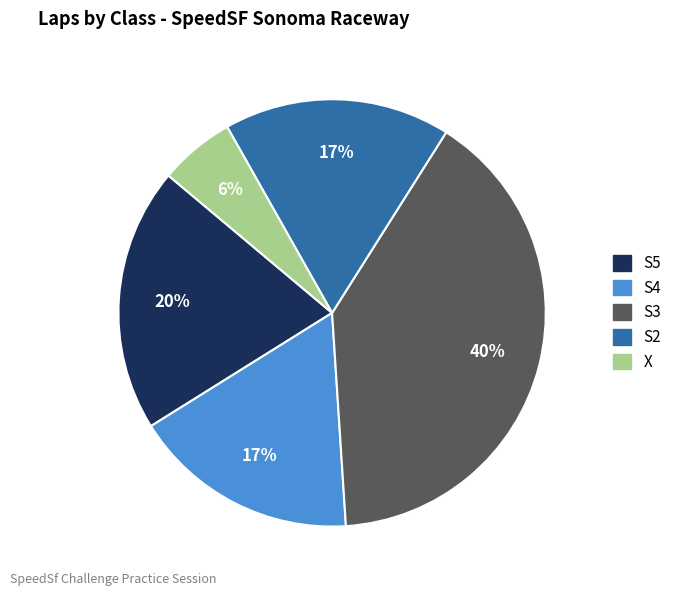

Which category has the smallest portion of the pie?

X